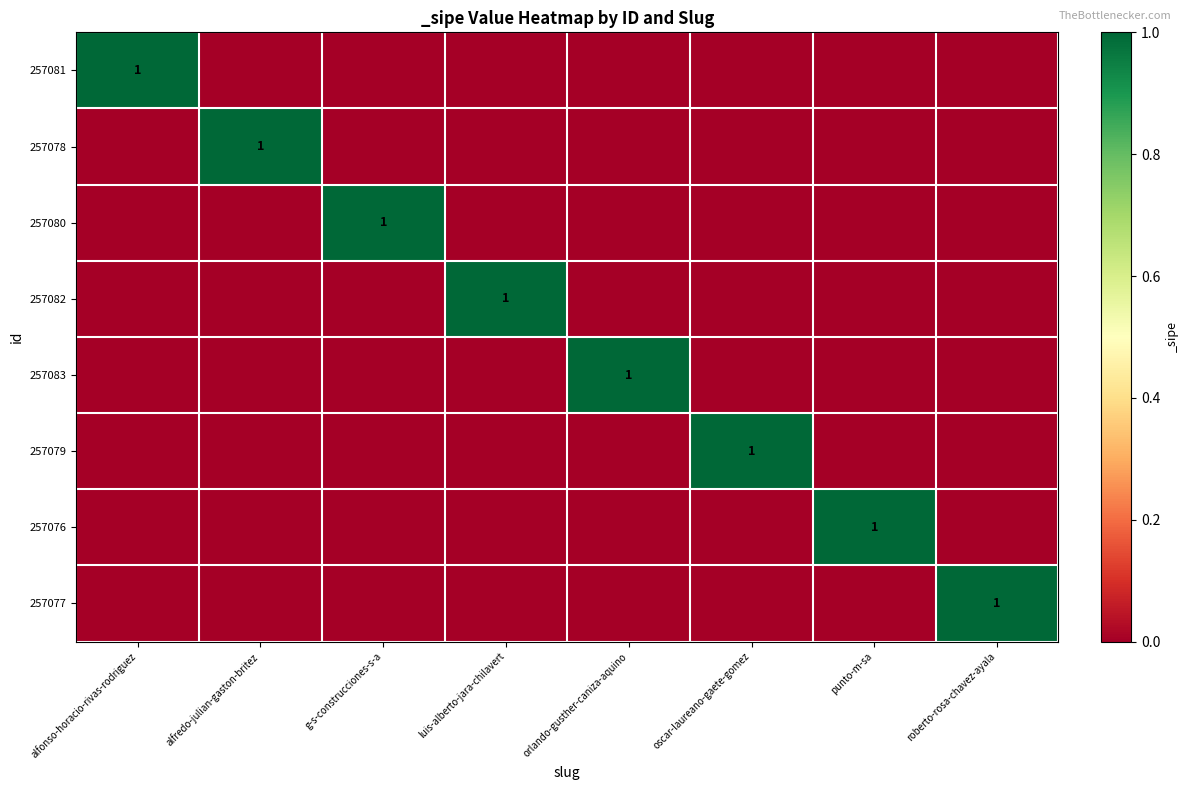

Count the number of data series in this chart.

8